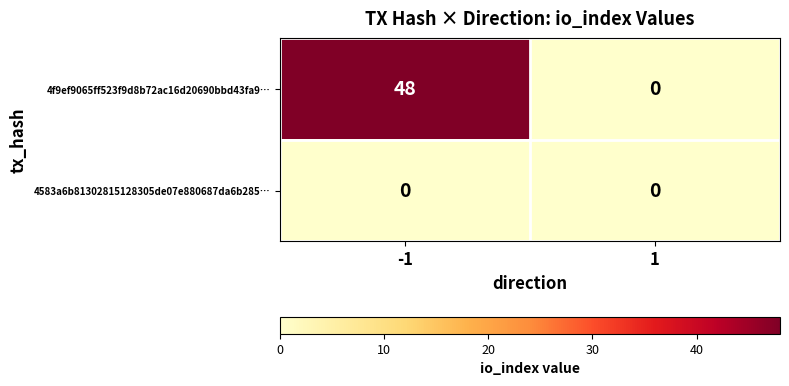

Which series has the largest range (max minus min)?

4f9ef9065ff523f9d8b72ac16d20690bbd43fa9…